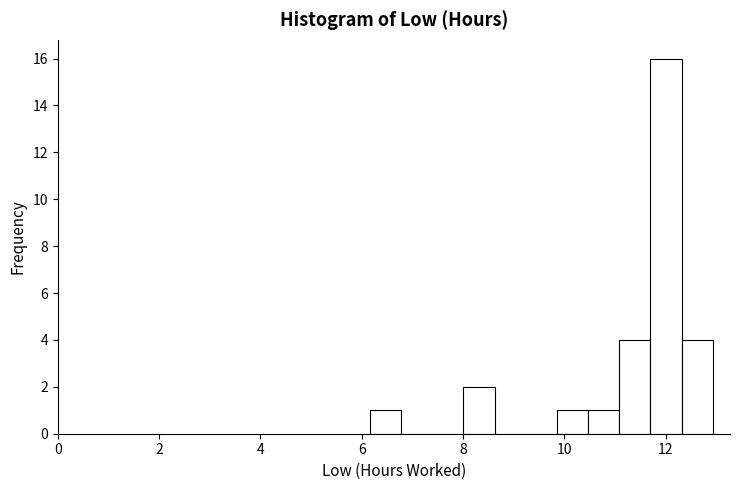

Read against the x-axis, roughly where is the centre of the tallest bar?

12.0